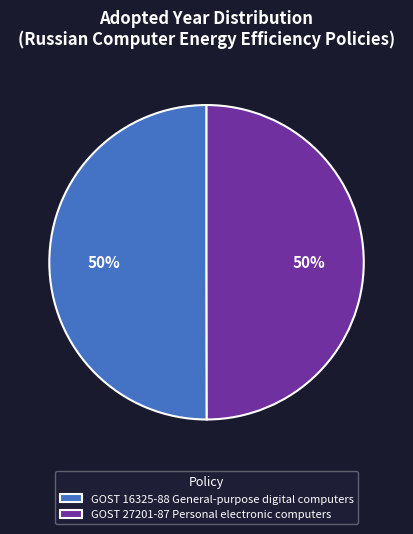

Approximately how many times larger is the value at GOST 27201-87 Personal electronic computers compared to GOST 16325-88 General-purpose digital computers?

1.0